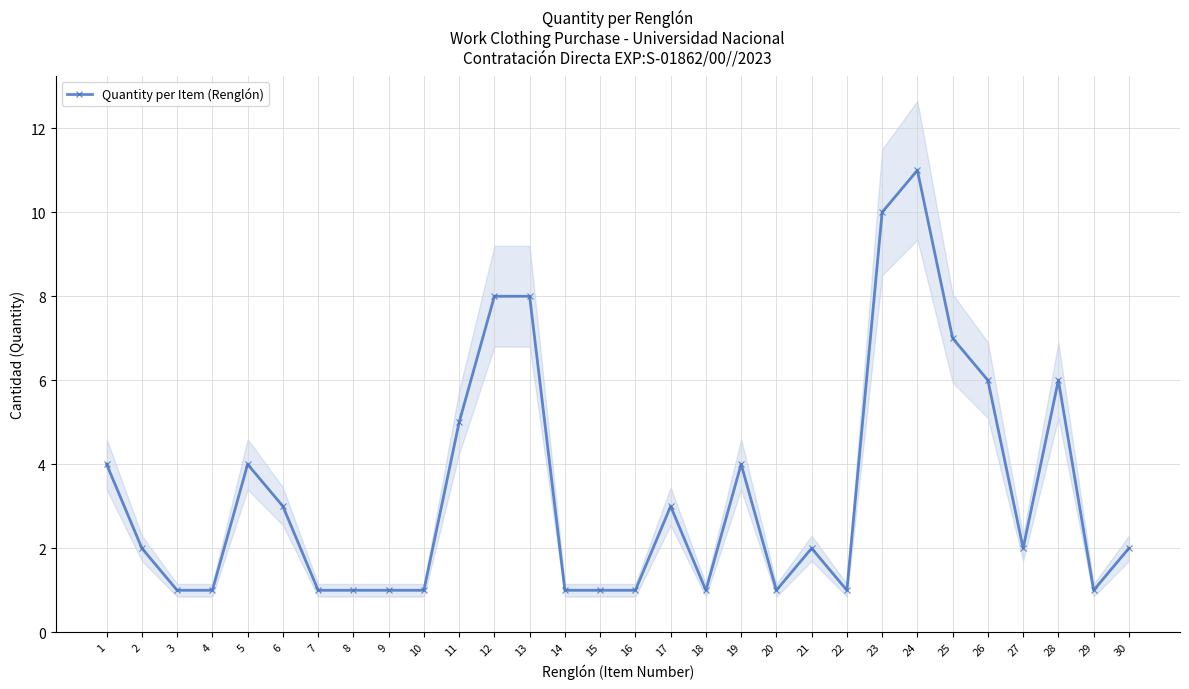

What is the ratio of the value at 4 to the value at 26?

0.2